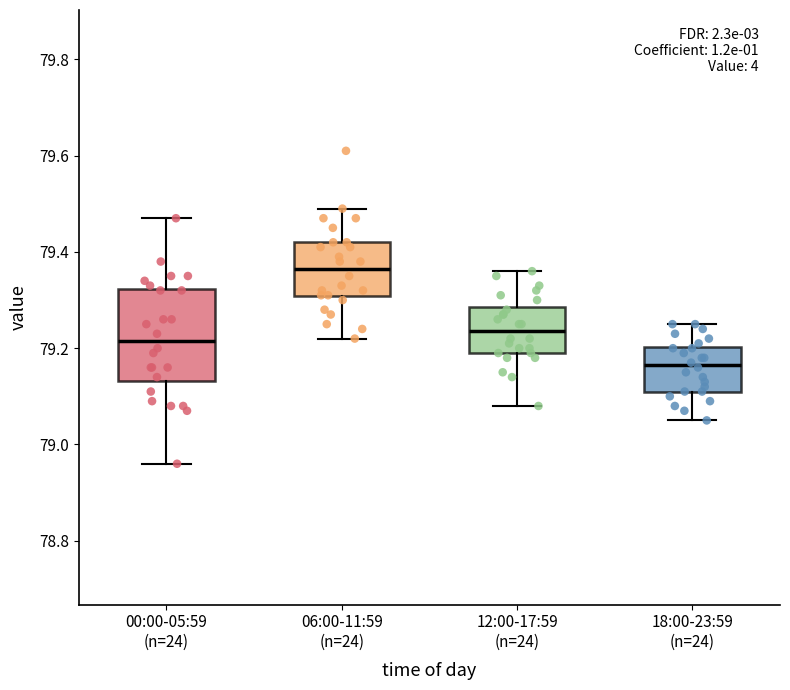

Reading left to right, transcribe this box plot: for each box, give where its median line is, the range the box spans, and where its two whiskers end, as read against the y-axis. The values are not printed on the chart, so give them approximately, as read against the axis.

00:00-05:59 (n=24): median 79.22, box 79.14 to 79.32, whiskers 78.96 to 79.48
06:00-11:59 (n=24): median 79.36, box 79.30 to 79.42, whiskers 79.22 to 79.50
12:00-17:59 (n=24): median 79.24, box 79.20 to 79.28, whiskers 79.08 to 79.36
18:00-23:59 (n=24): median 79.16, box 79.12 to 79.20, whiskers 79.06 to 79.26